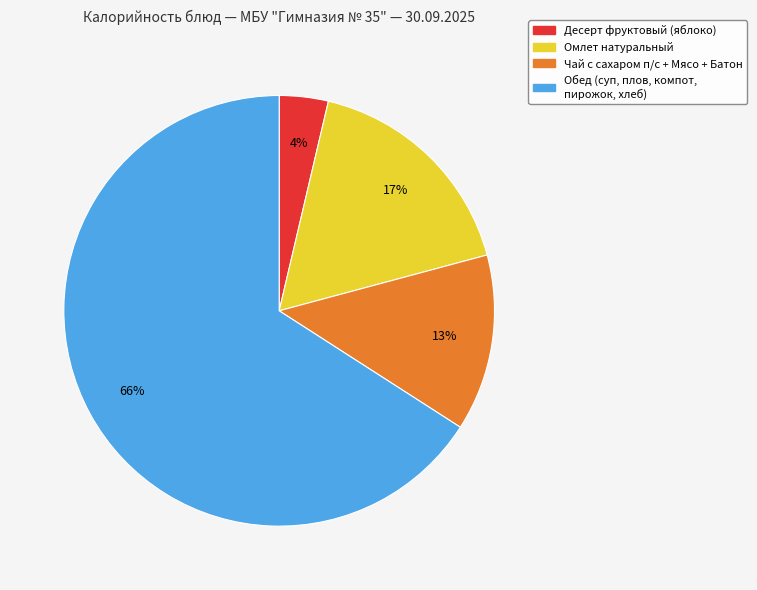

Is there a majority slice in this chart?

Yes